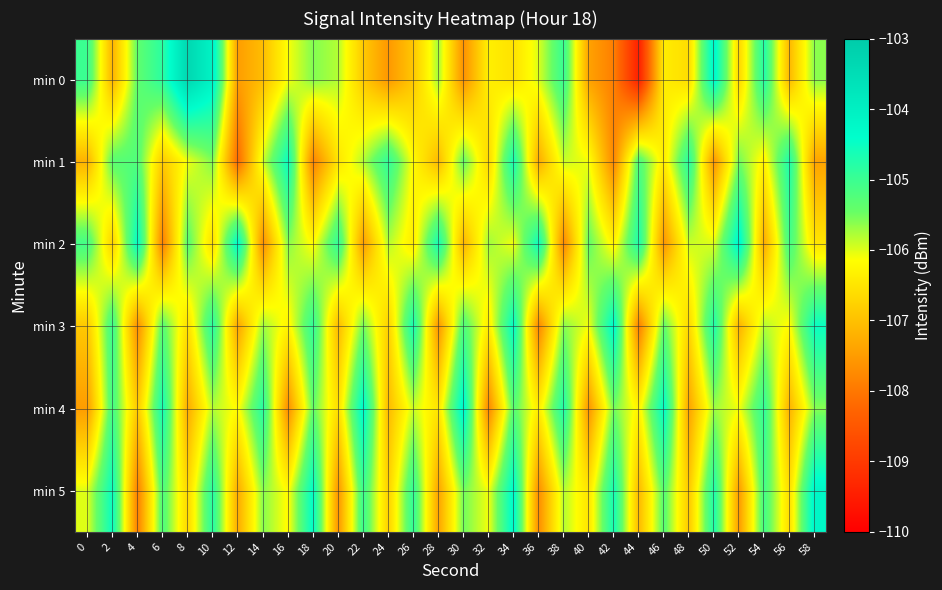

At which category does the chart reach its peak across all series?

8